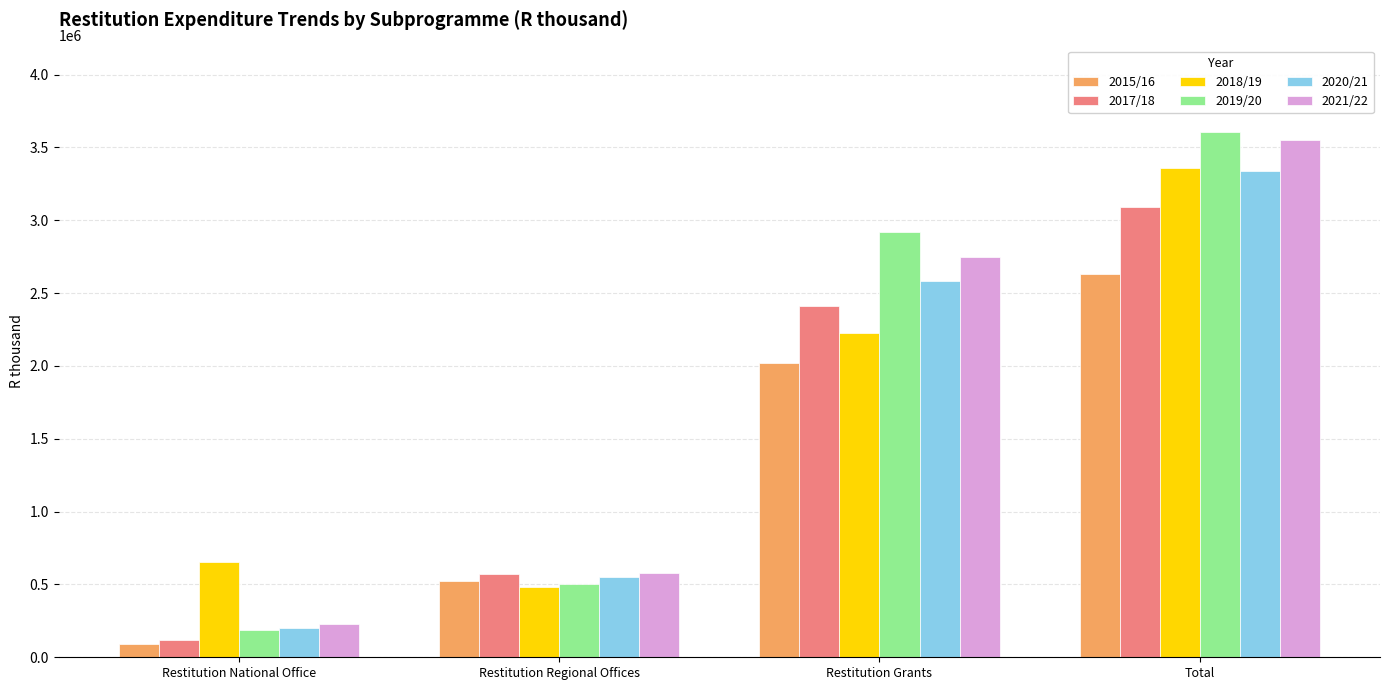

What is the spread (max minus min) of values at Restitution Regional Offices?

97704